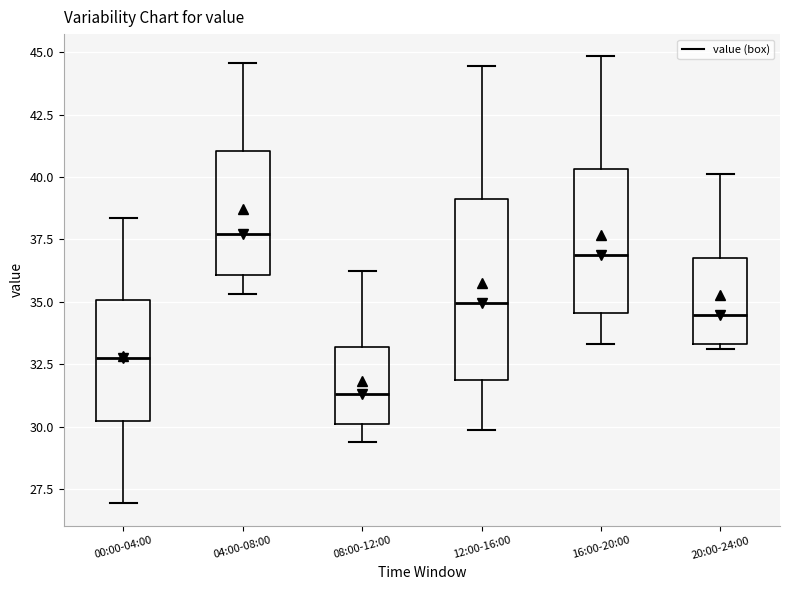

Which box's median line is the highest?

04:00-08:00